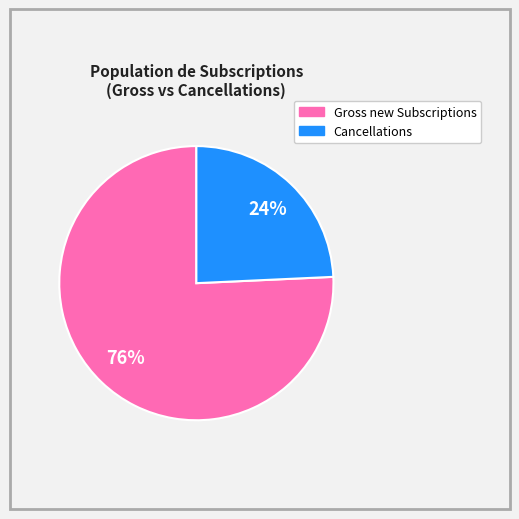

To the nearest percent, what is the average slice percentage?

50%